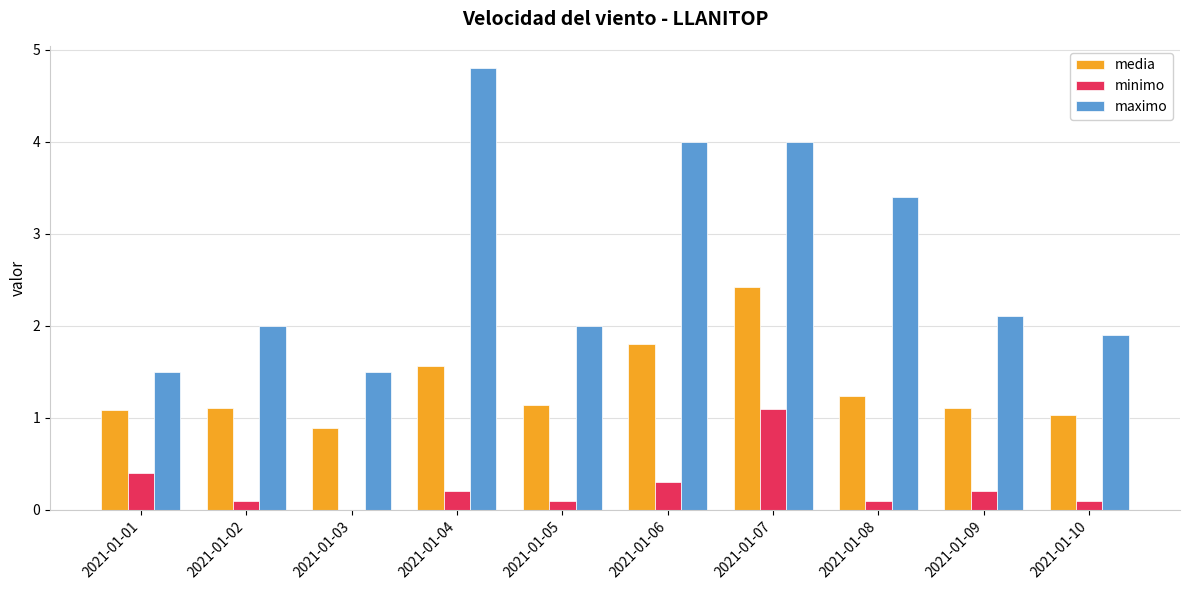

True or false: maximo has a value of 3.1 at 2021-01-10.

False